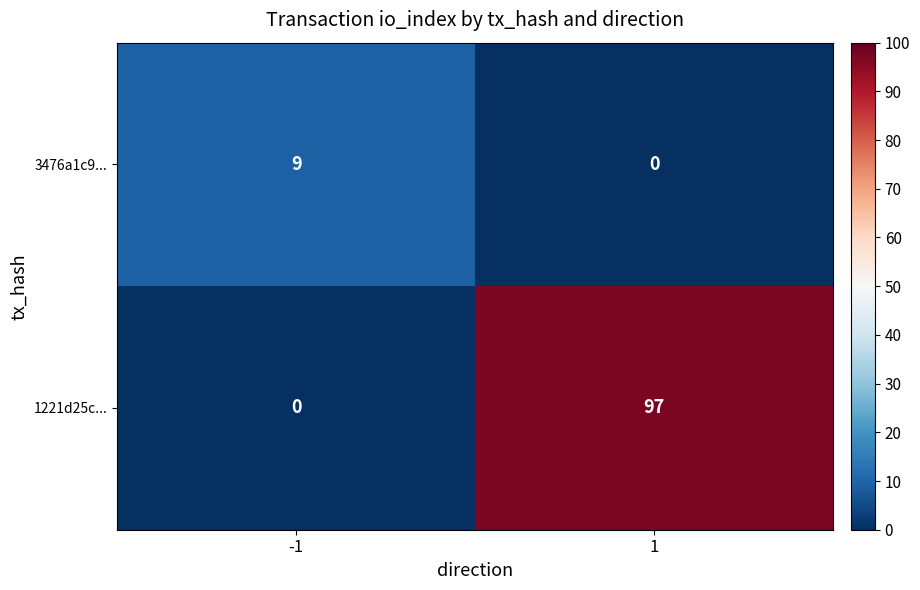

At which category is the sum across all series the highest?

1